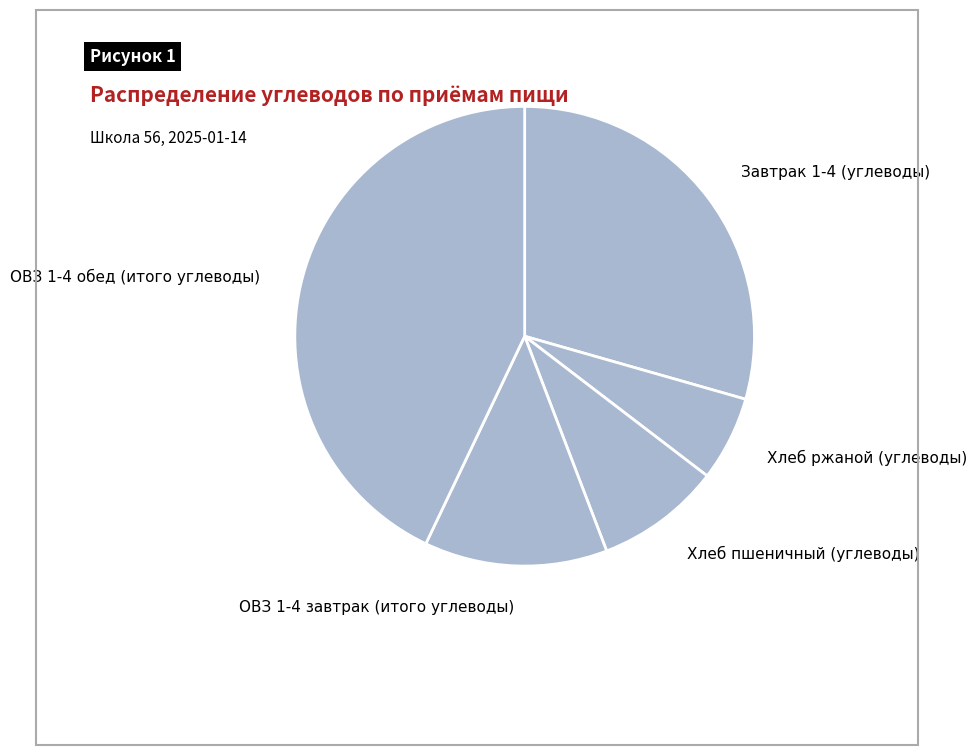

Is the sum of Хлеб пшеничный (углеводы) and ОВЗ 1-4 завтрак (итого углеводы) greater than half?

No